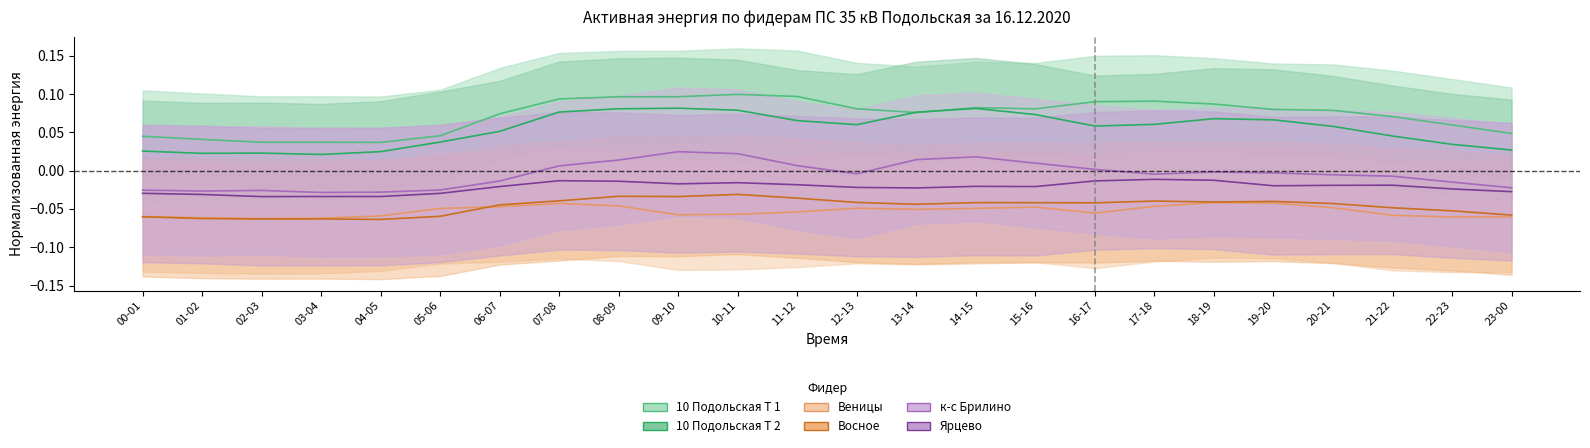

How many distinct data groups are displayed?

6